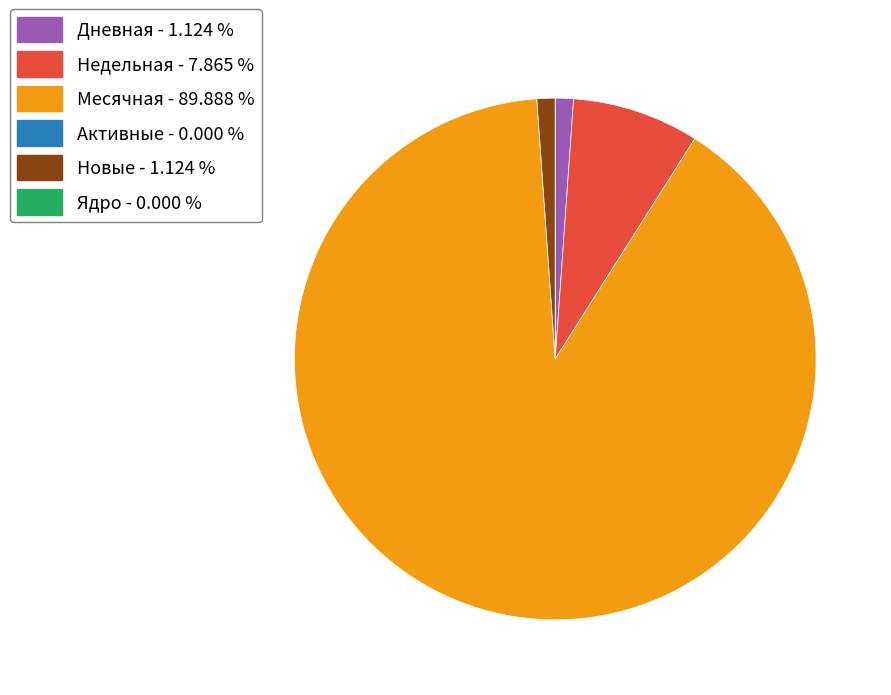

Between Дневная and Месячная, which is larger?

Месячная